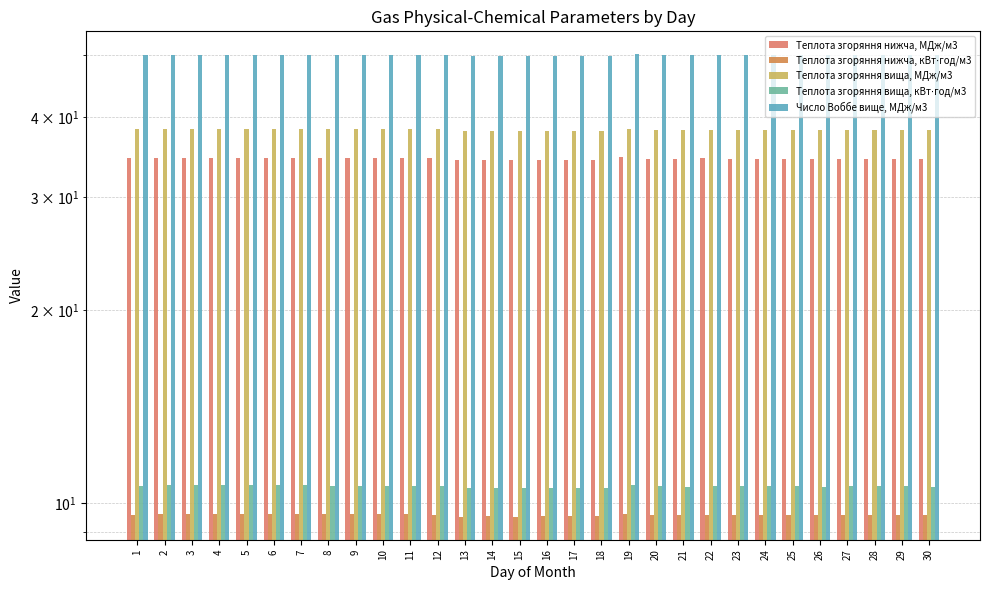

Which series has the widest spread of values?

Теплота згоряння вища, МДж/м3